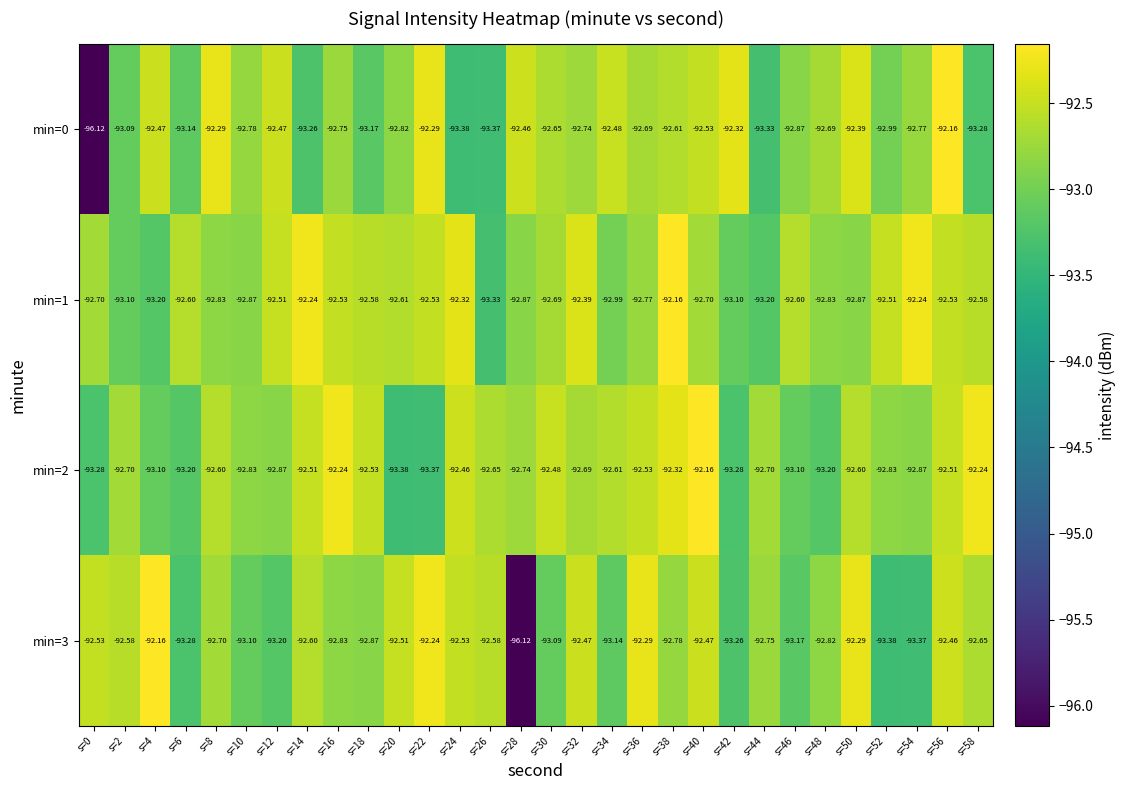

Rank the series by their maximum value, from highest to lowest.

min=0, min=1, min=2, min=3